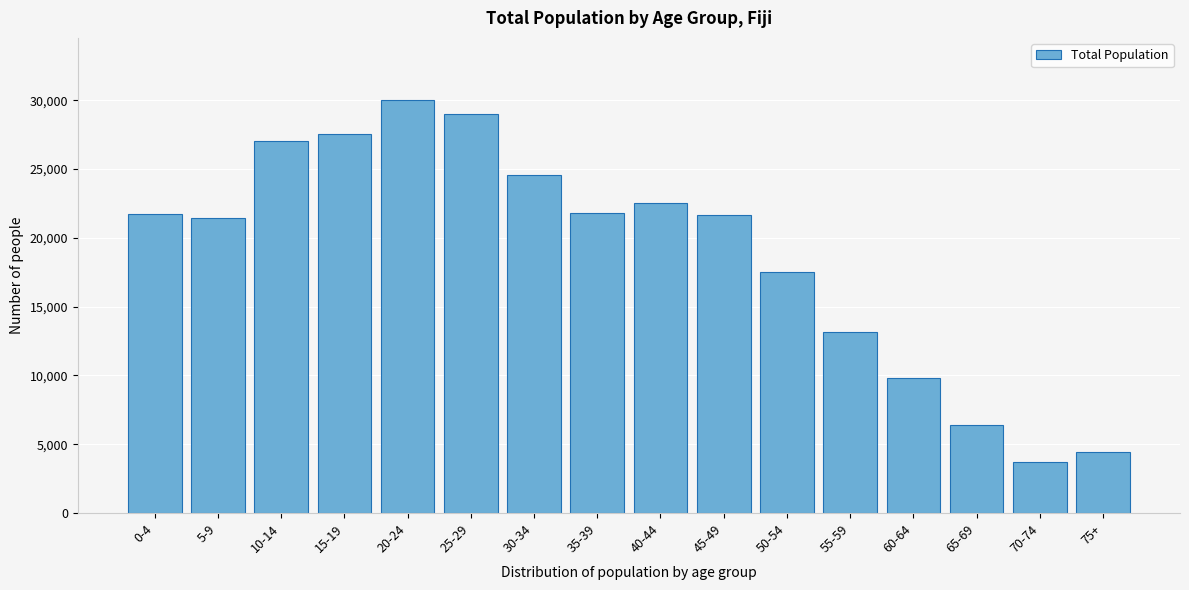

What is the difference between the values at 45-49 and 10-14?

5357